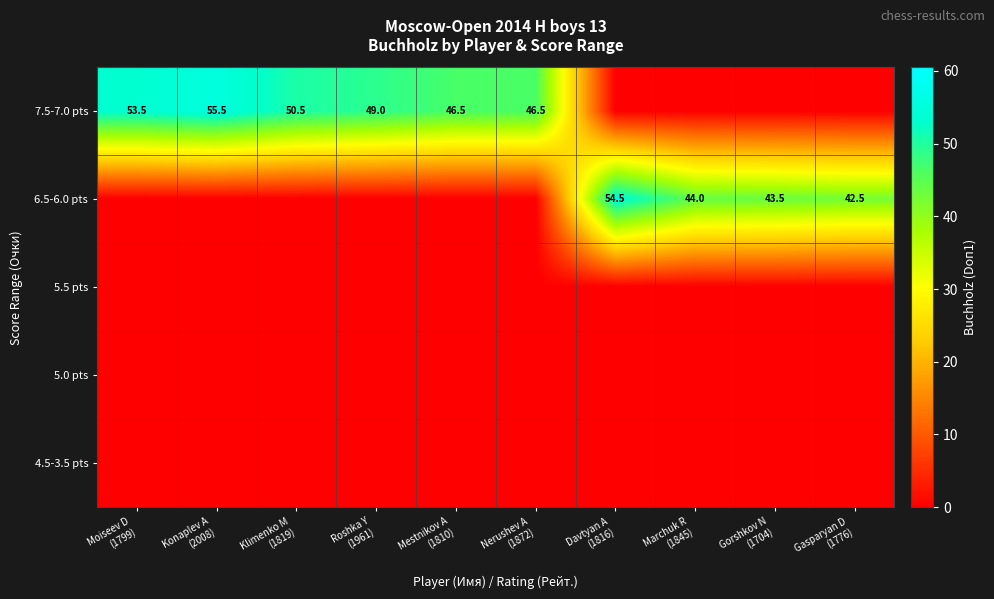

How many distinct data groups are displayed?

5